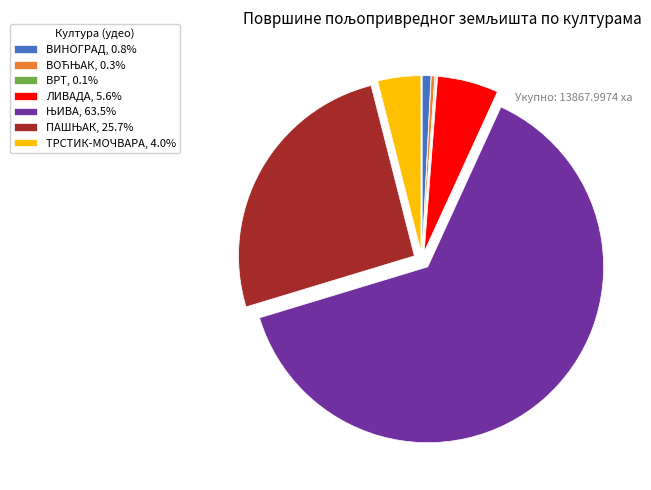

Combined, do ТРСТИК-МОЧВАРА, 4.0% and ВИНОГРАД, 0.8% account for over 50%?

No